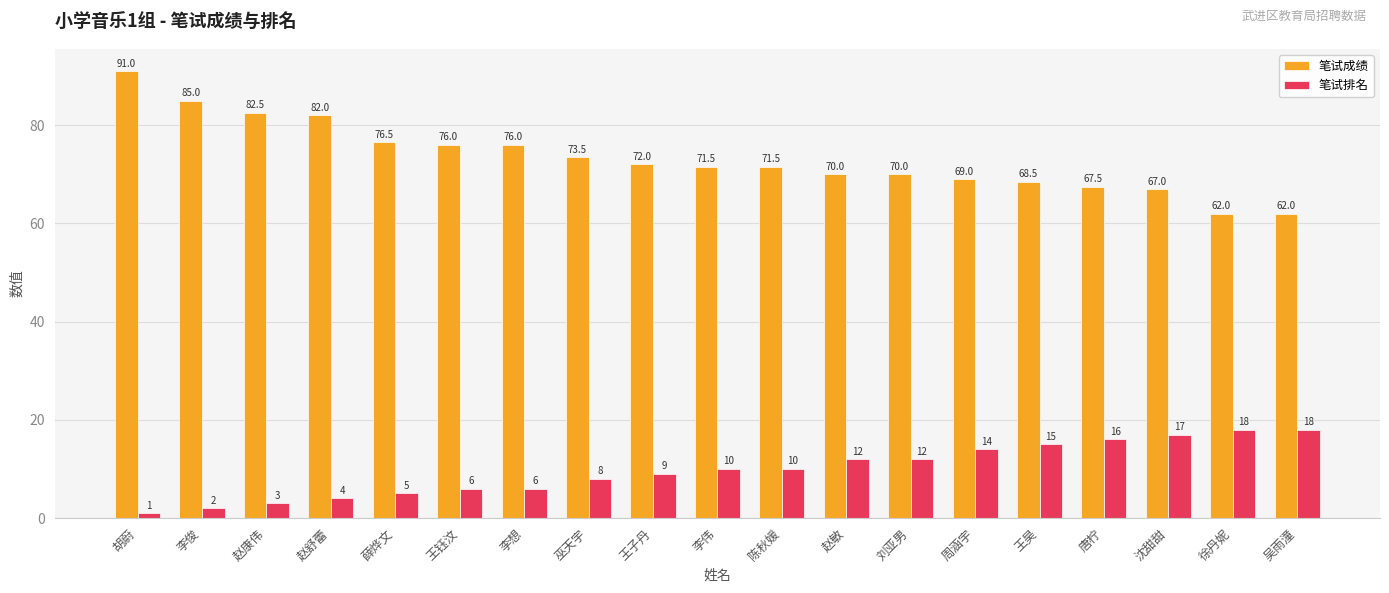

What is the approximate value of 笔试成绩 at 唐柠?

67.5